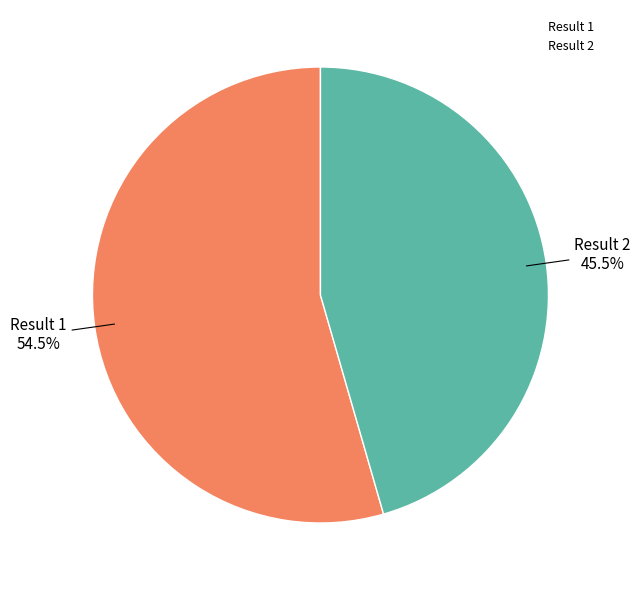

Is there any slice that represents more than half of the pie?

Yes